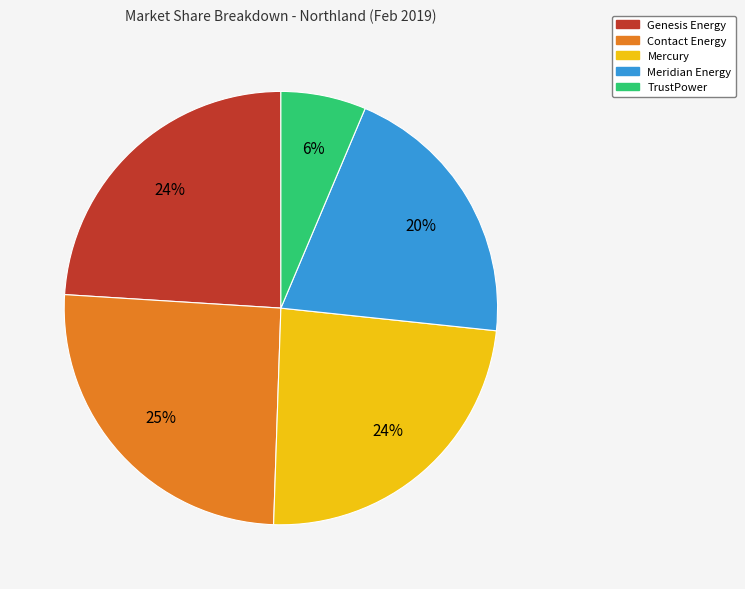

Between Genesis Energy and Contact Energy, which is larger?

Contact Energy